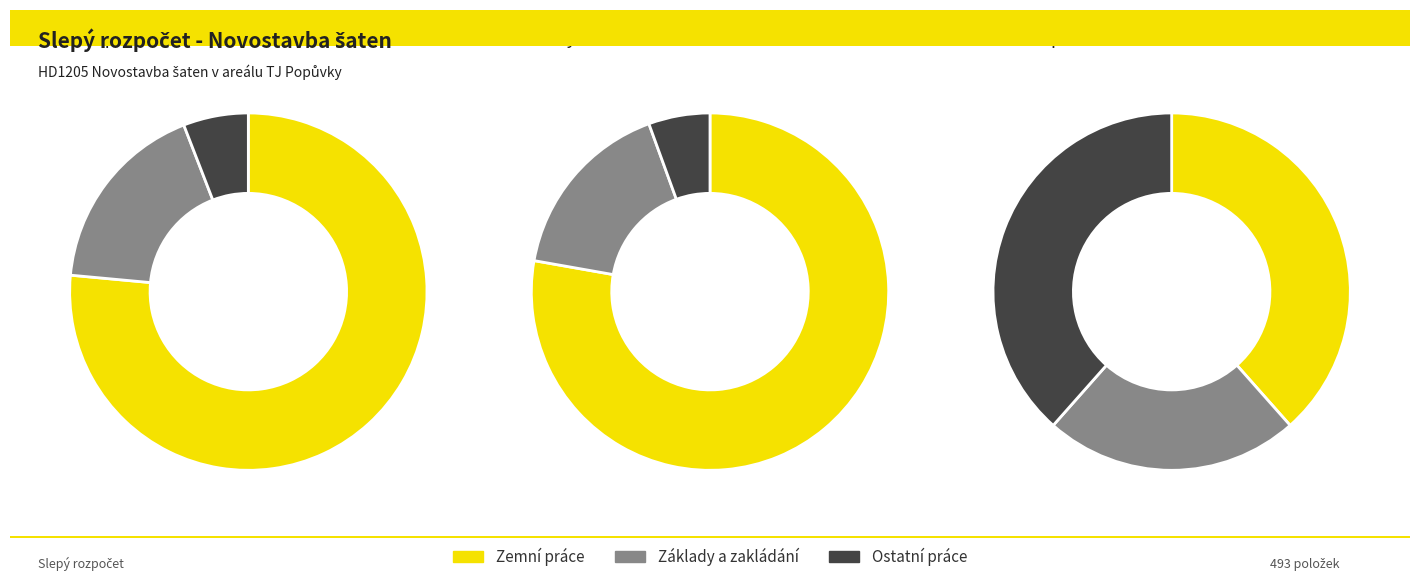

The 2 slice represents 16% of the pie. True or false?

False